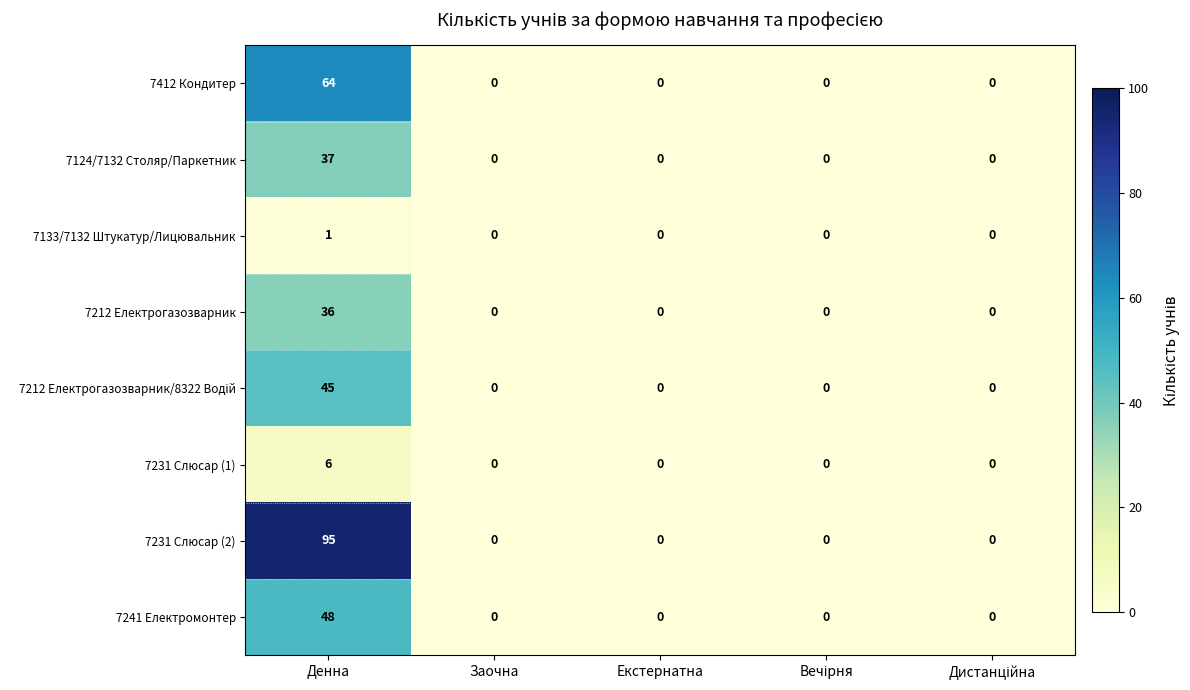

The value of 7212 Електрогазозварник at Денна is 17. True or false?

False